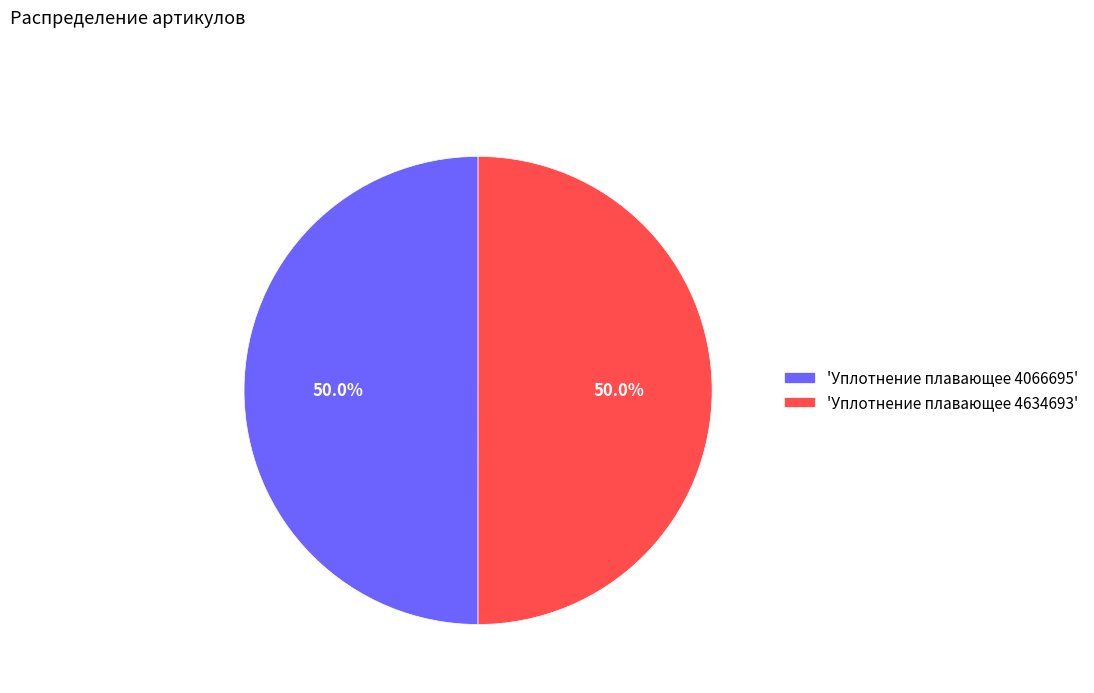

Approximately how many times larger is the value at 'Уплотнение плавающее 4634693' compared to 'Уплотнение плавающее 4066695'?

1.0